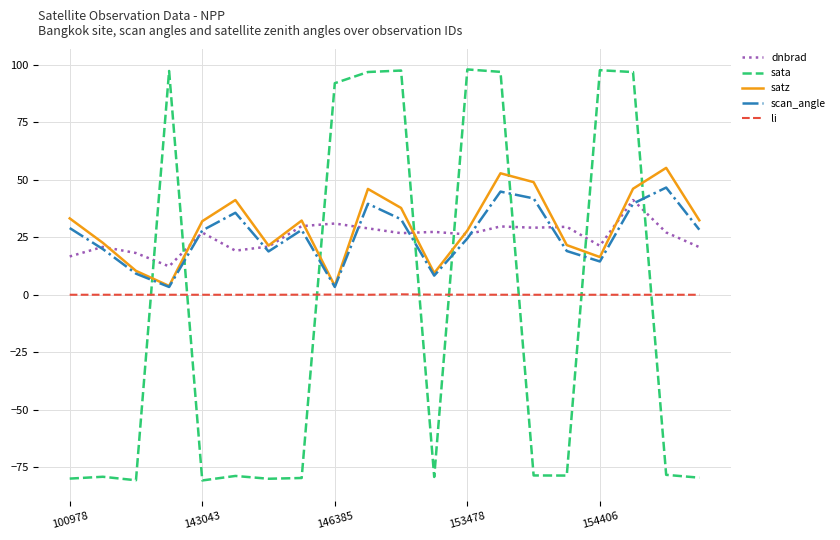

What is the minimum value shown in the chart?

-80.7